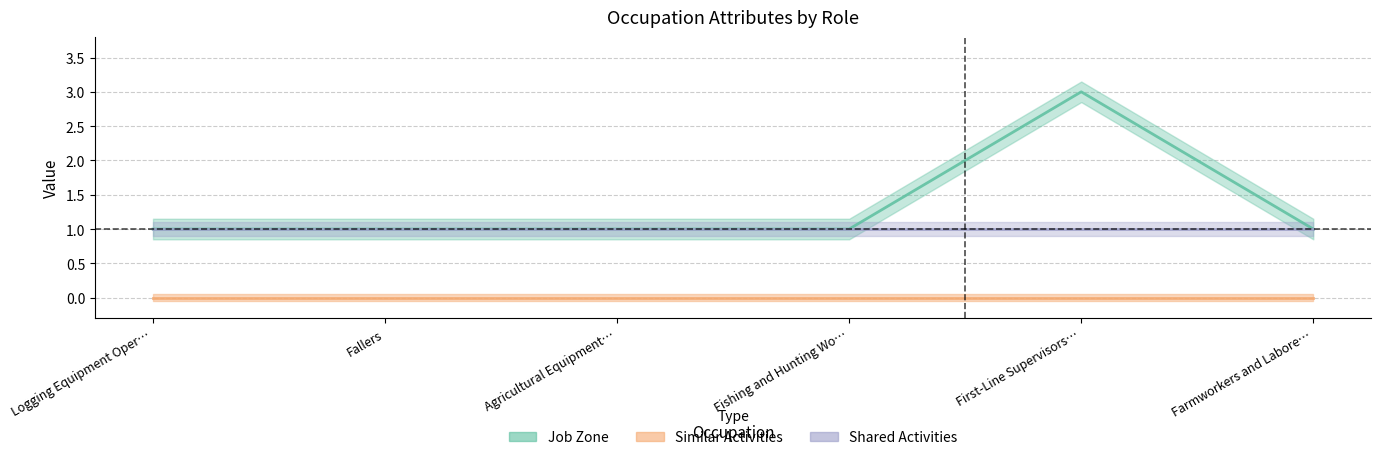

What value does the data have at First-Line Supervisors…?

3